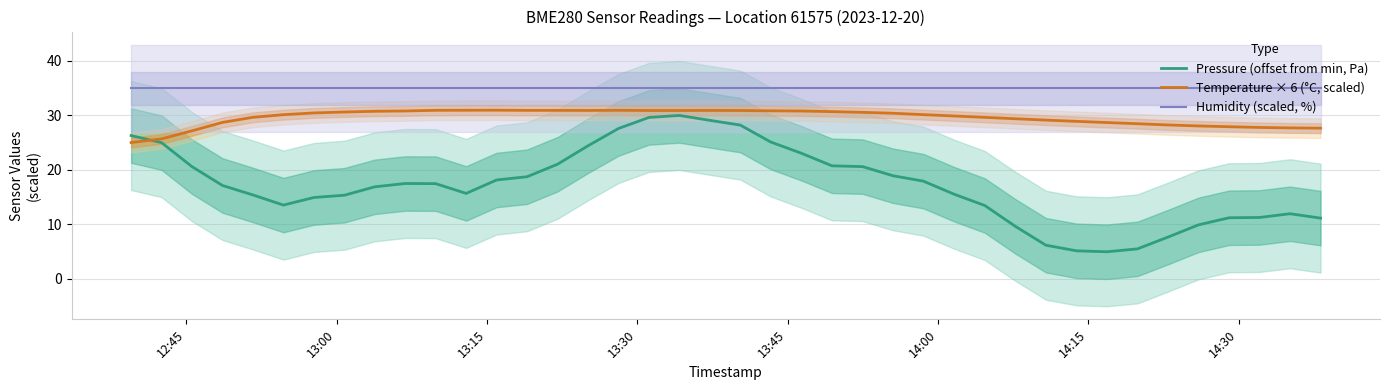

True or false: Humidity (scaled, %) has more than 0 points higher than both neighbors.

False